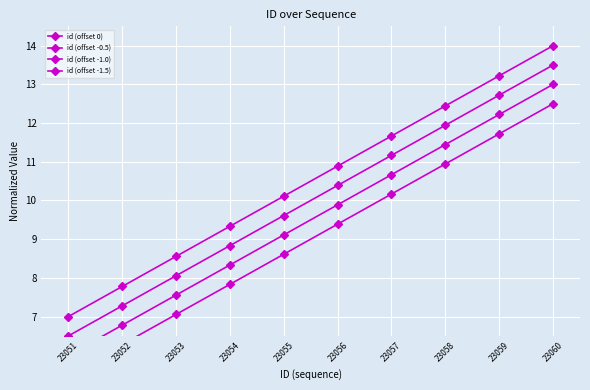

Read the id (offset -0.5) value at 23054.

8.8